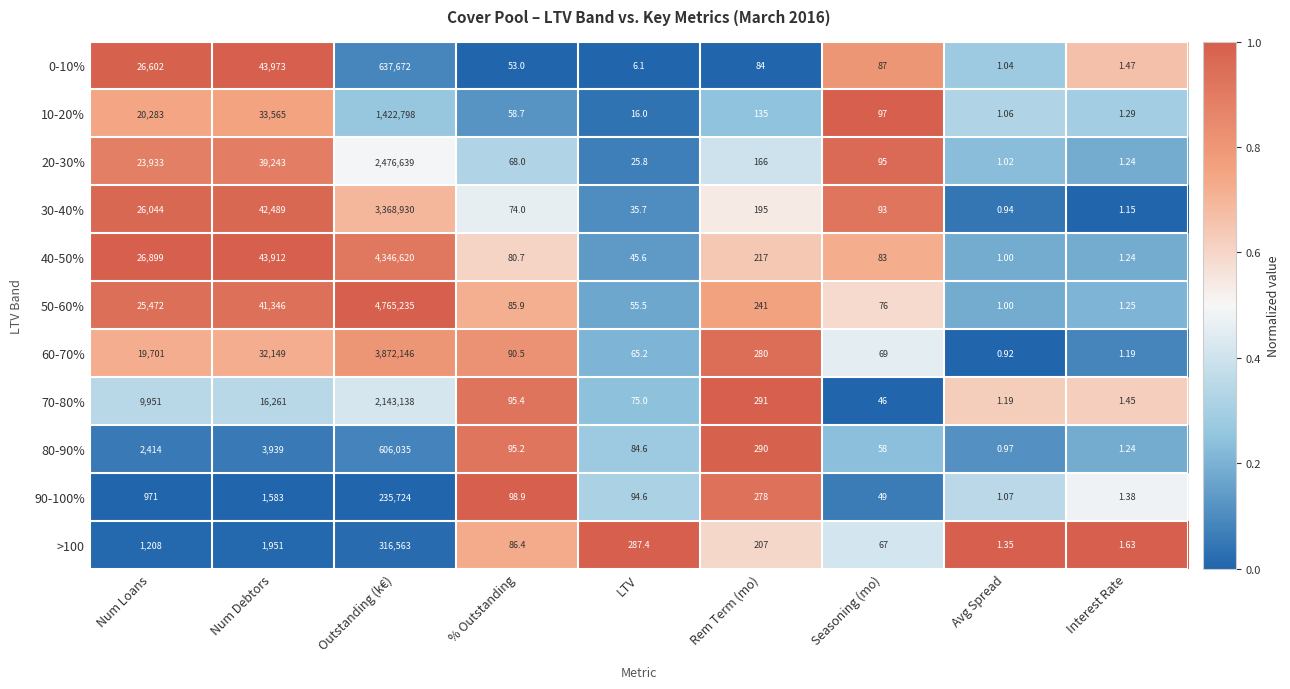

Count the number of categories in the chart.

9